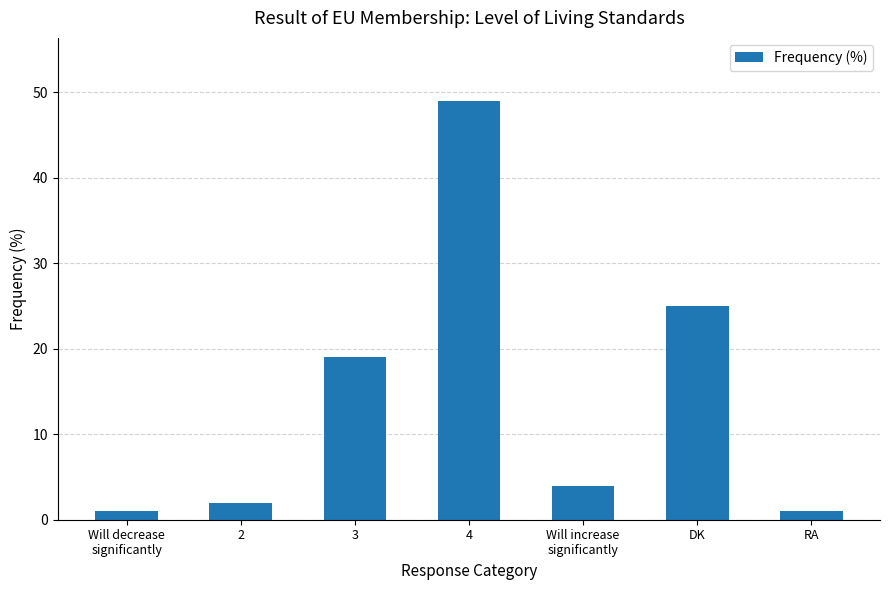

What is the greatest value displayed?

49